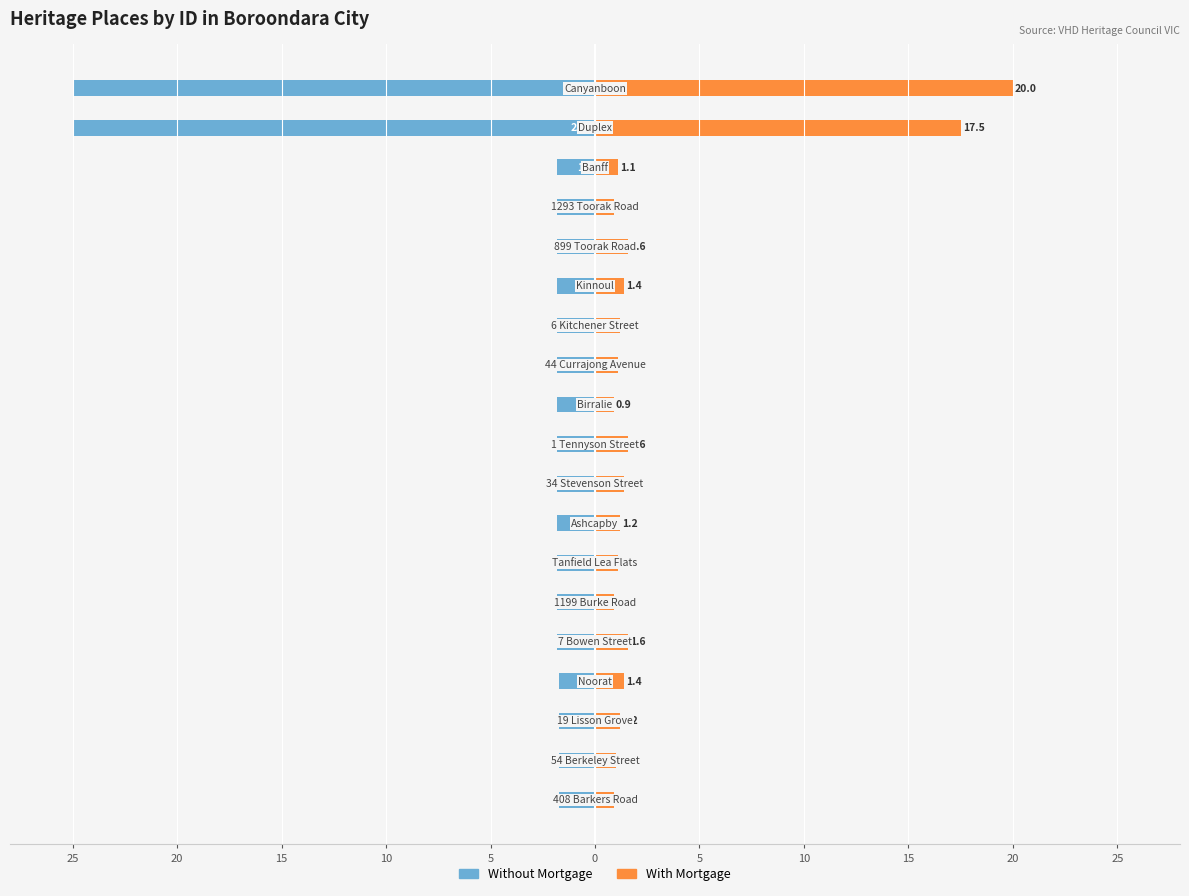

What are all the series names shown in the legend?

Without Mortgage, With Mortgage